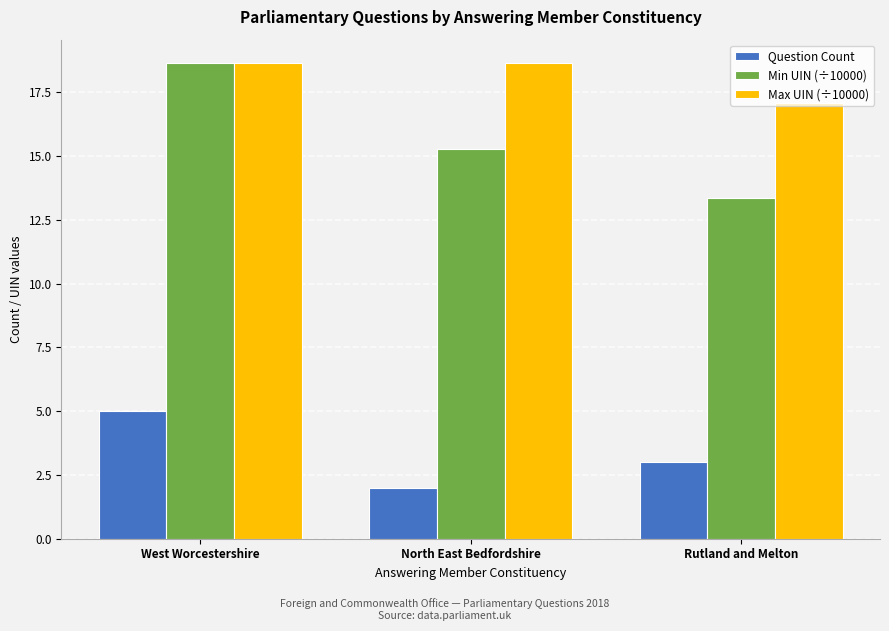

Is it true that Question Count equals 3.0 at Rutland and Melton?

True